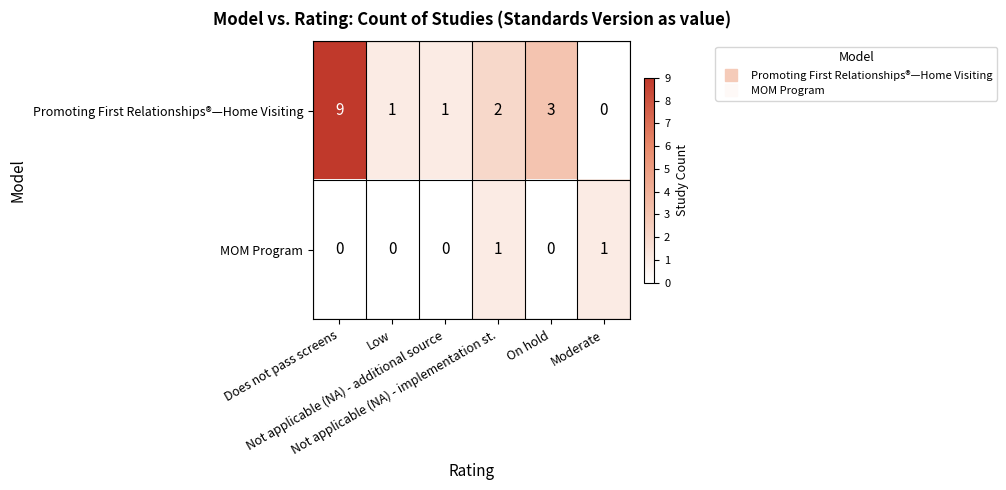

What is the spread (max minus min) of values at Low?

1